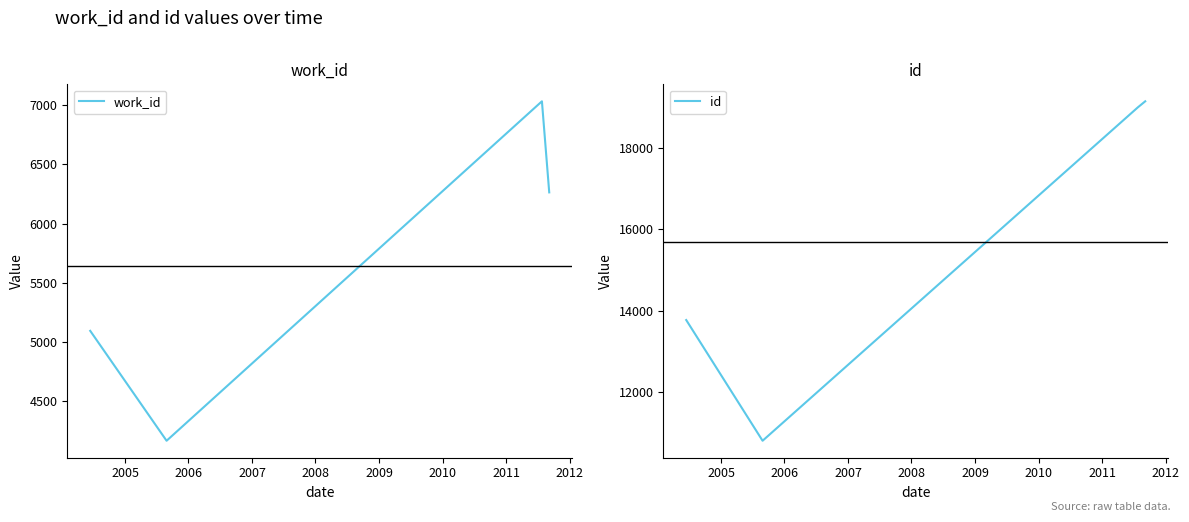

In work_id, how many points are lower than both neighbors (excluding endpoints)?

1